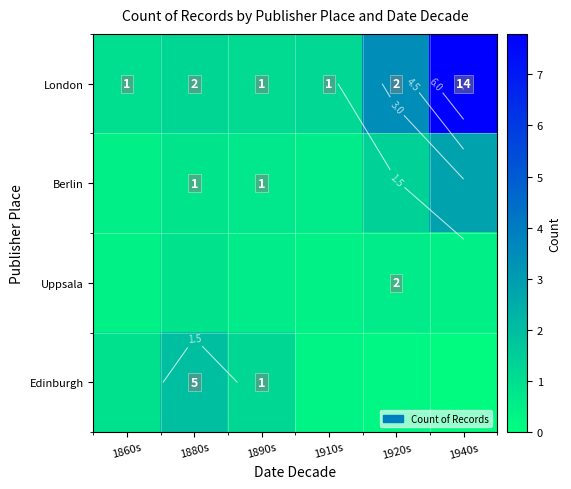

What is the difference between the highest and lowest values at 1860s?

0.6